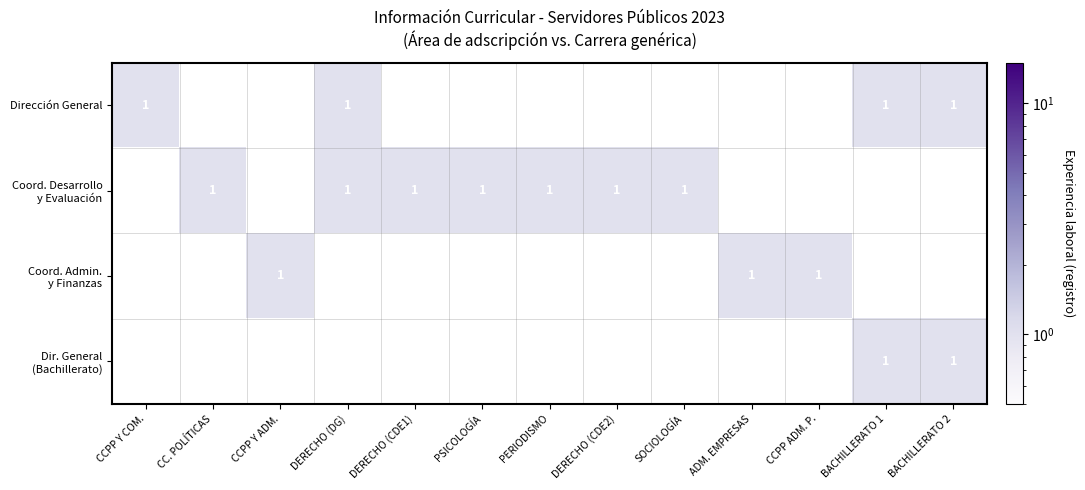

True or false: Dirección General has a value of 1 at DERECHO (DG).

True